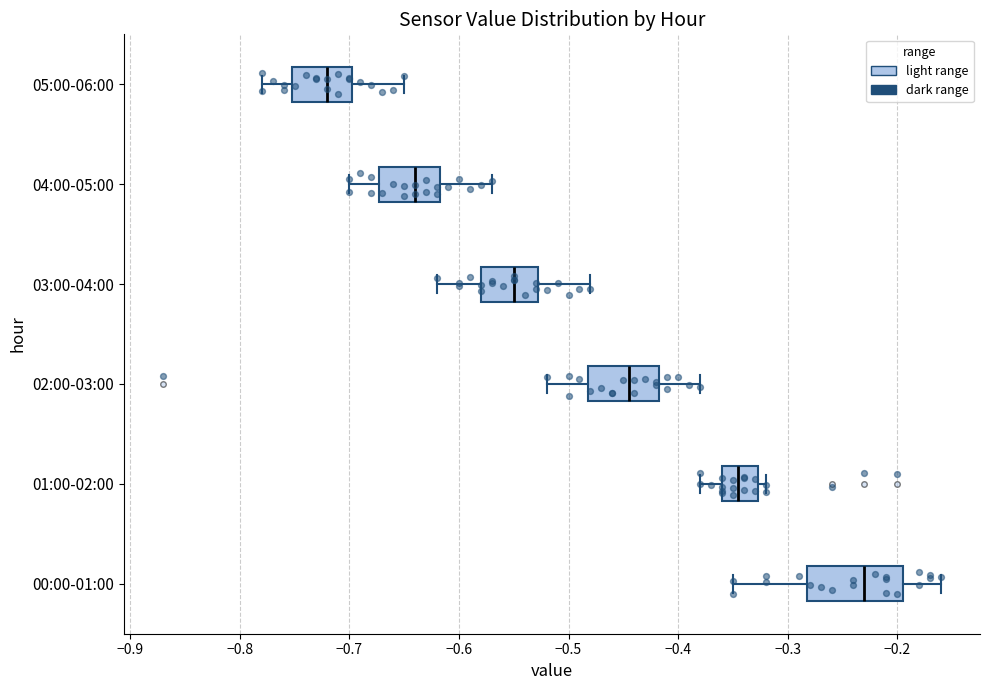

Which box has the furthest to the right median line?

00:00-01:00